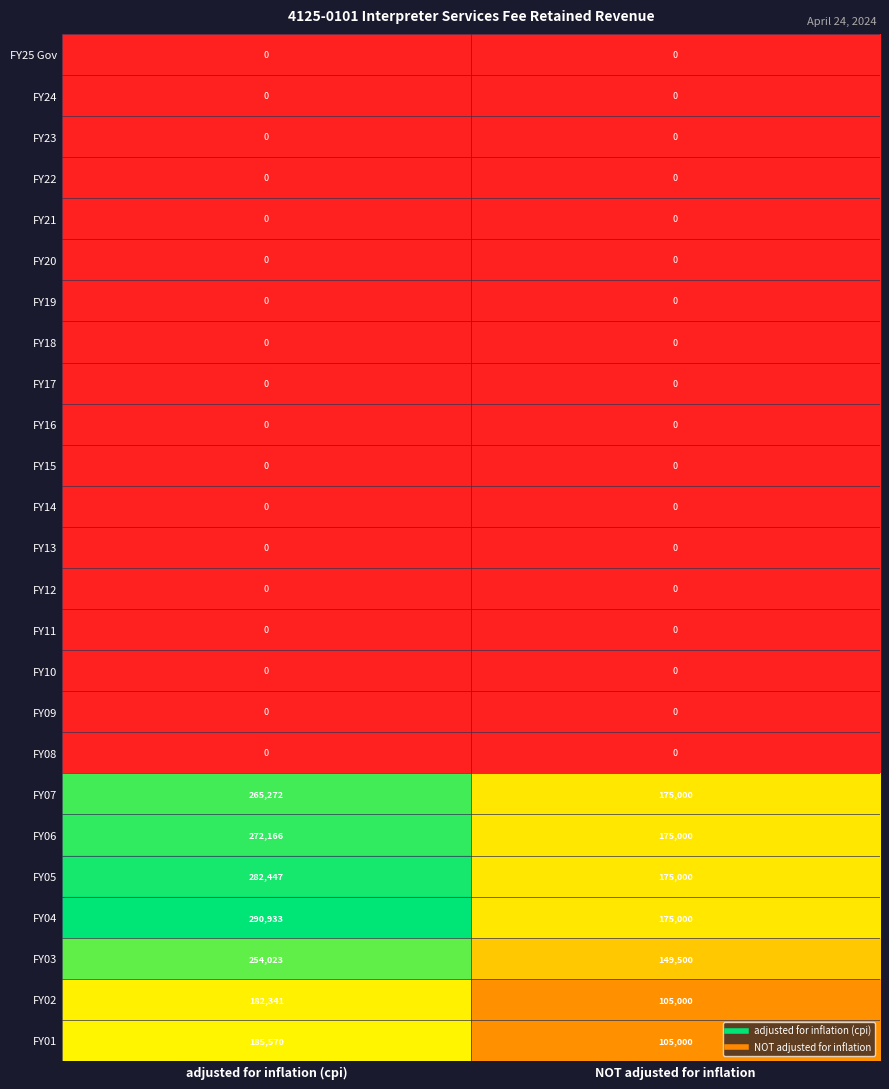

What is the difference between the highest and lowest values at NOT adjusted for inflation?

175000